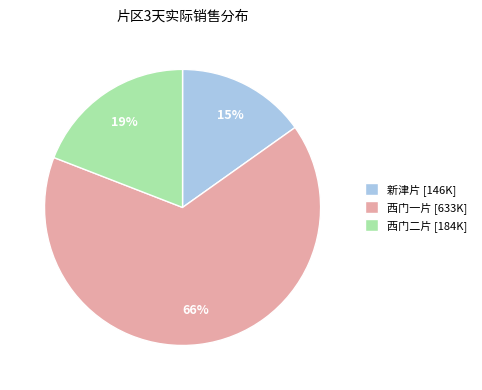

Which category has the biggest portion of the pie?

西门一片